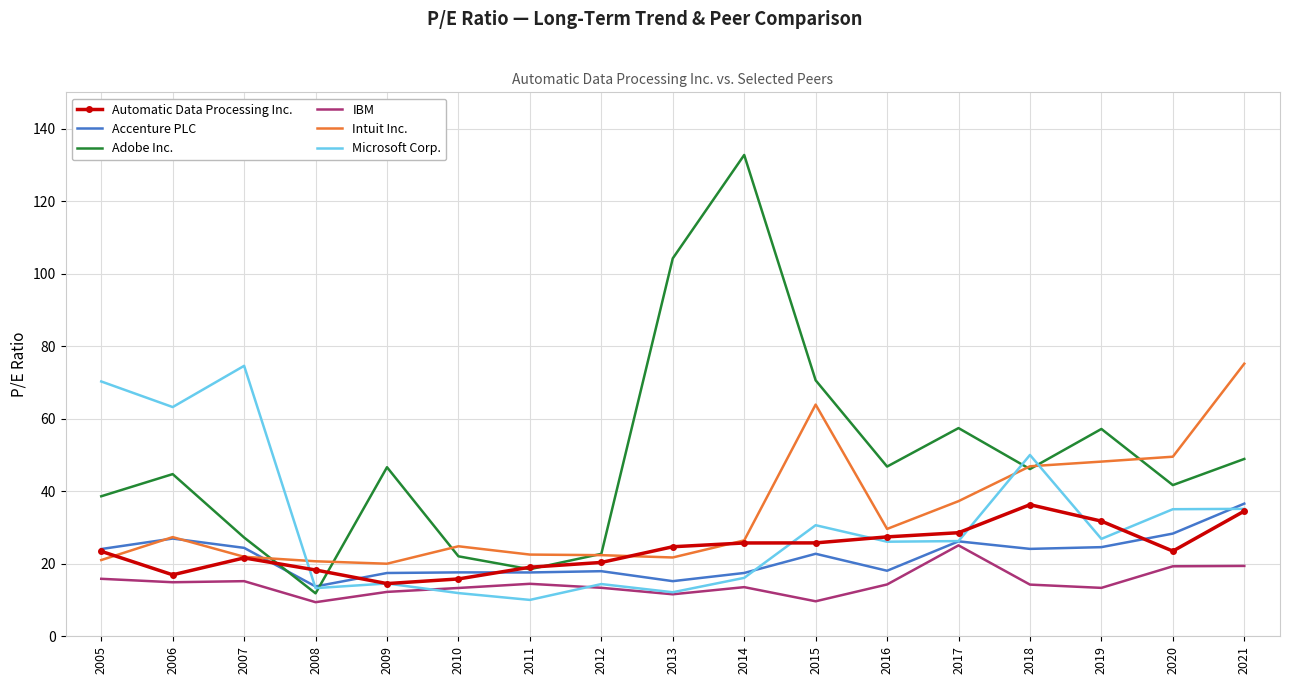

At which label does Adobe Inc. reach its peak?

2014